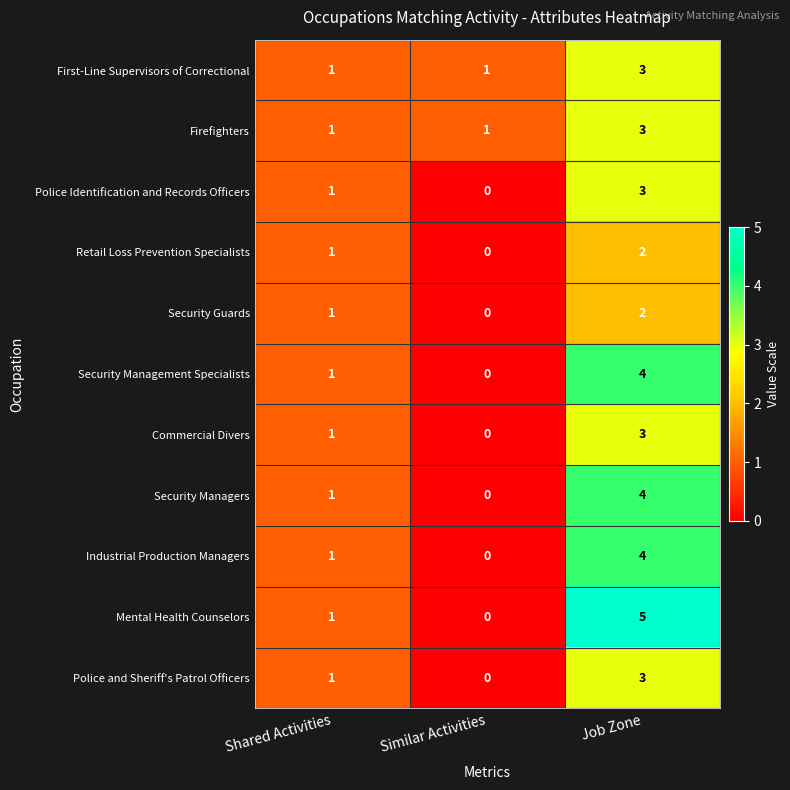

How many series are shown in this chart?

11